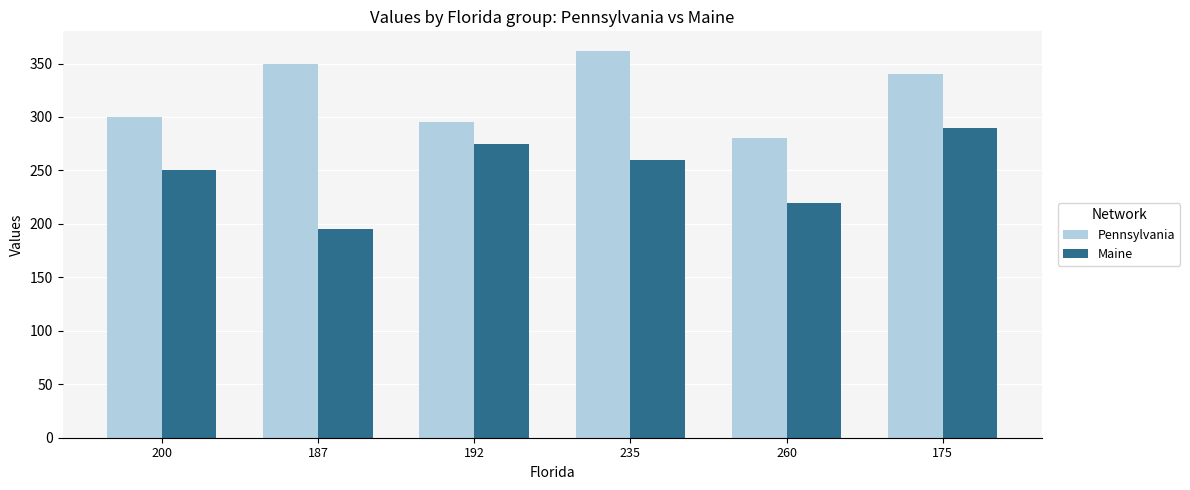

Does the chart contain any negative values?

No